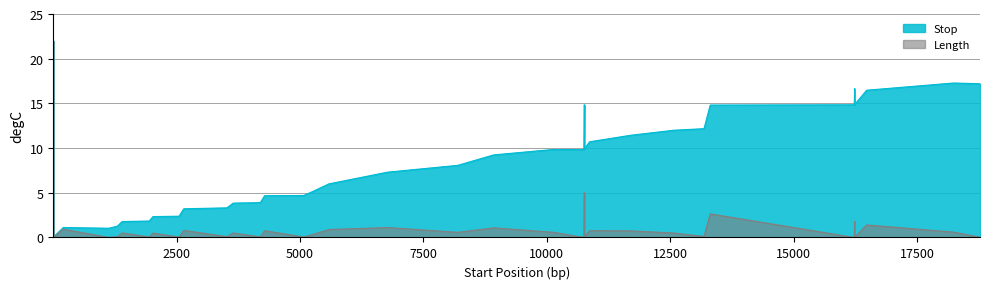

True or false: Stop and Length cross at least once.

False